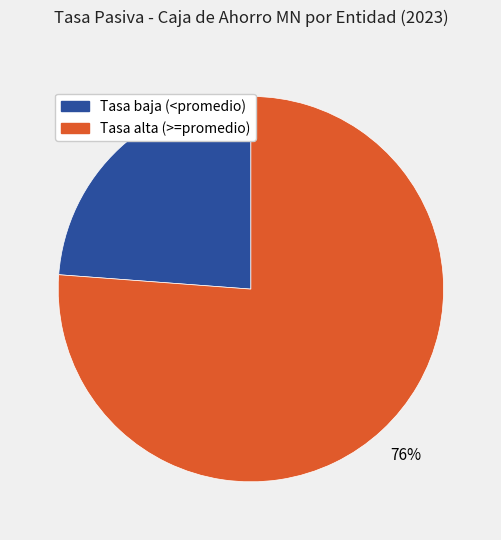

Is there a majority slice in this chart?

Yes